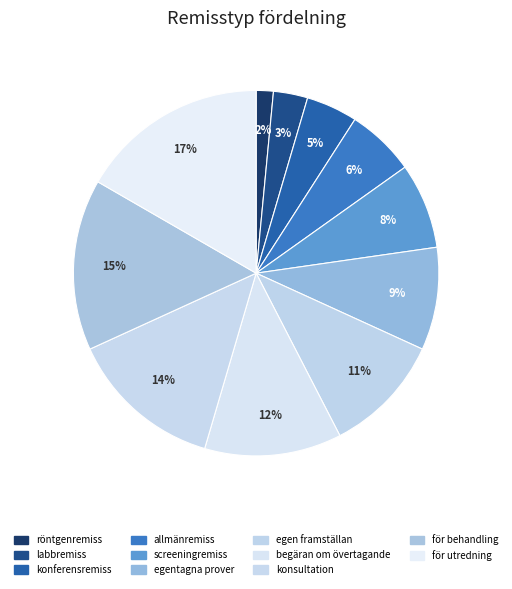

How many segments does this pie chart have?

11